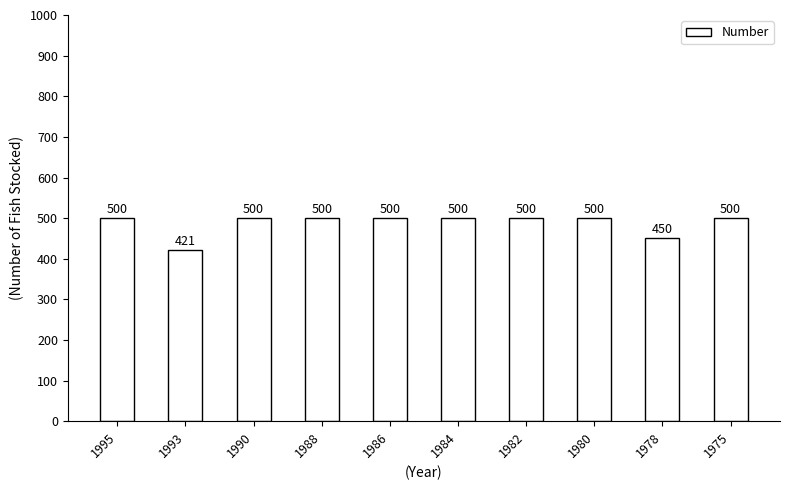

What is the value of the 7th bar from the left?

500